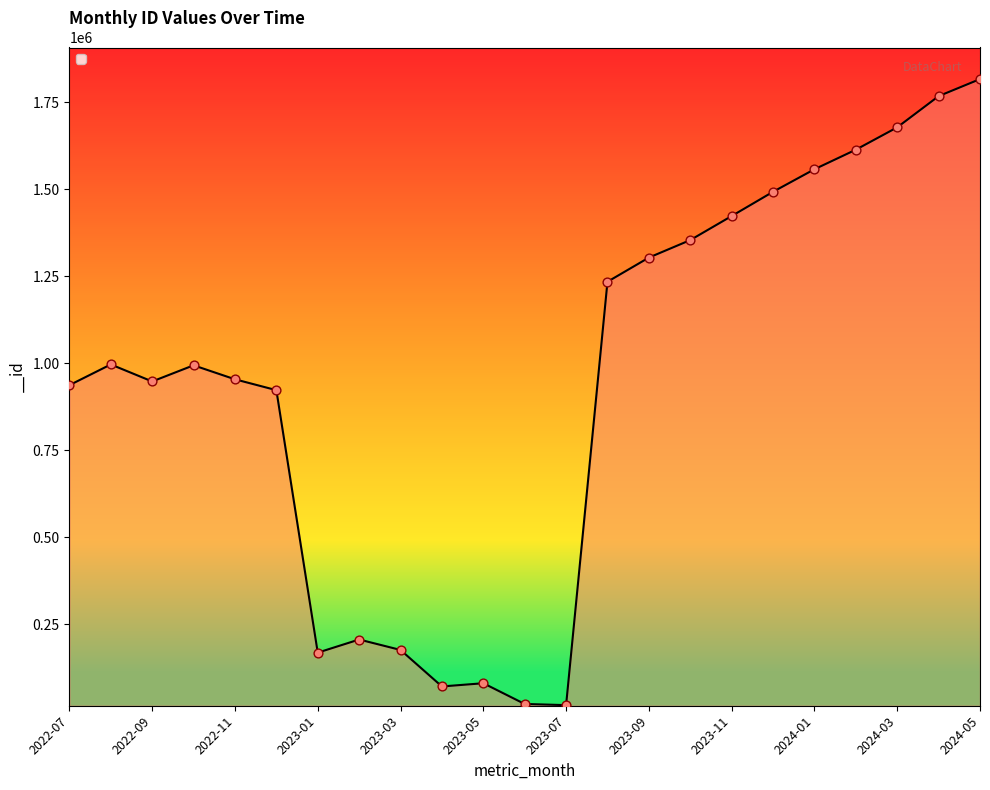

What is the greatest value displayed?

1816919